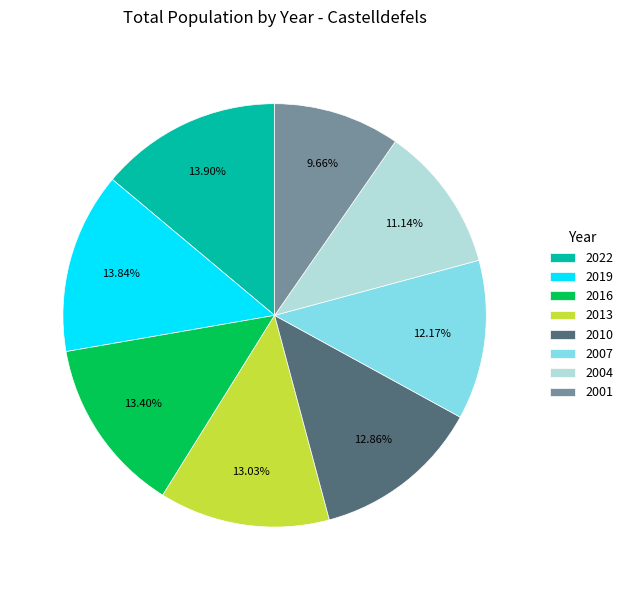

To the nearest percent, what is the difference between the 2004 and 2019 slice percentages?

3%